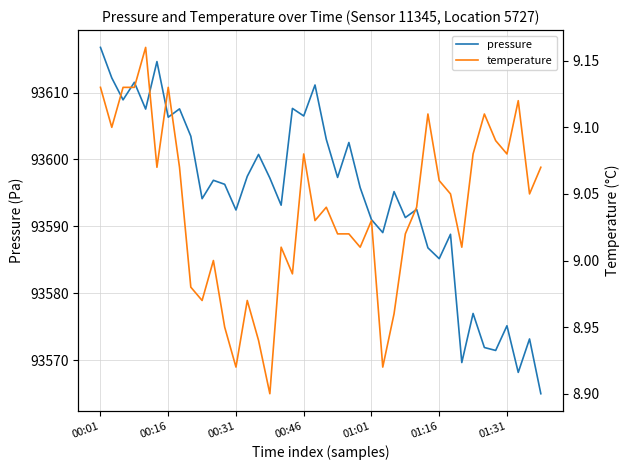

What is the label of the 20th point from the left?

19